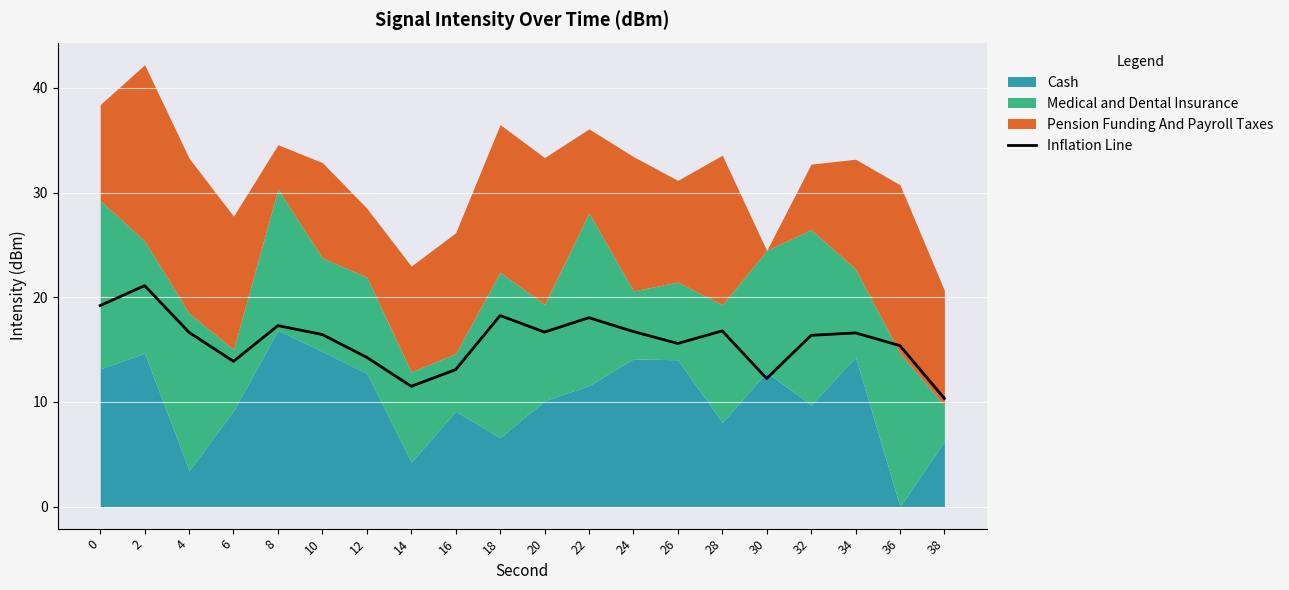

What is the lowest value of the Inflation Line series?

10.3